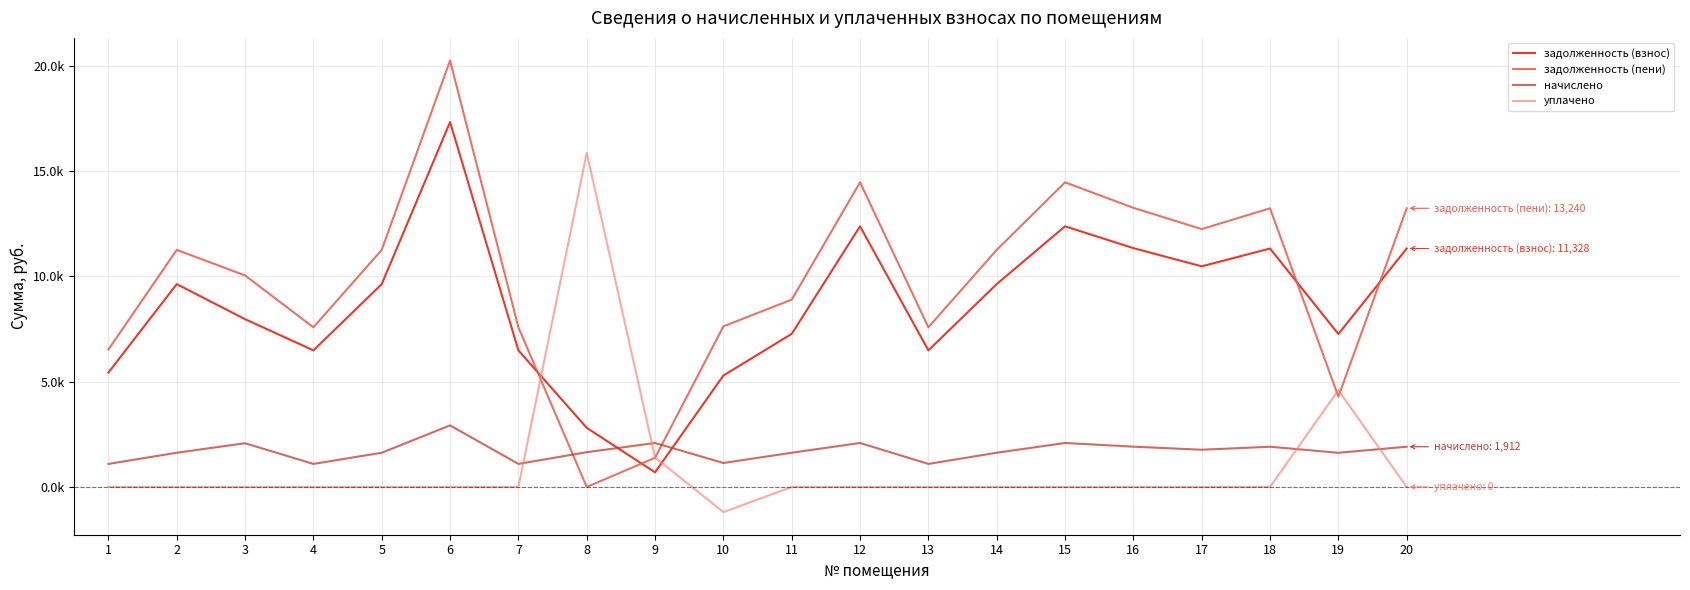

The начислено series shows 3391.2 at 16. True or false?

False